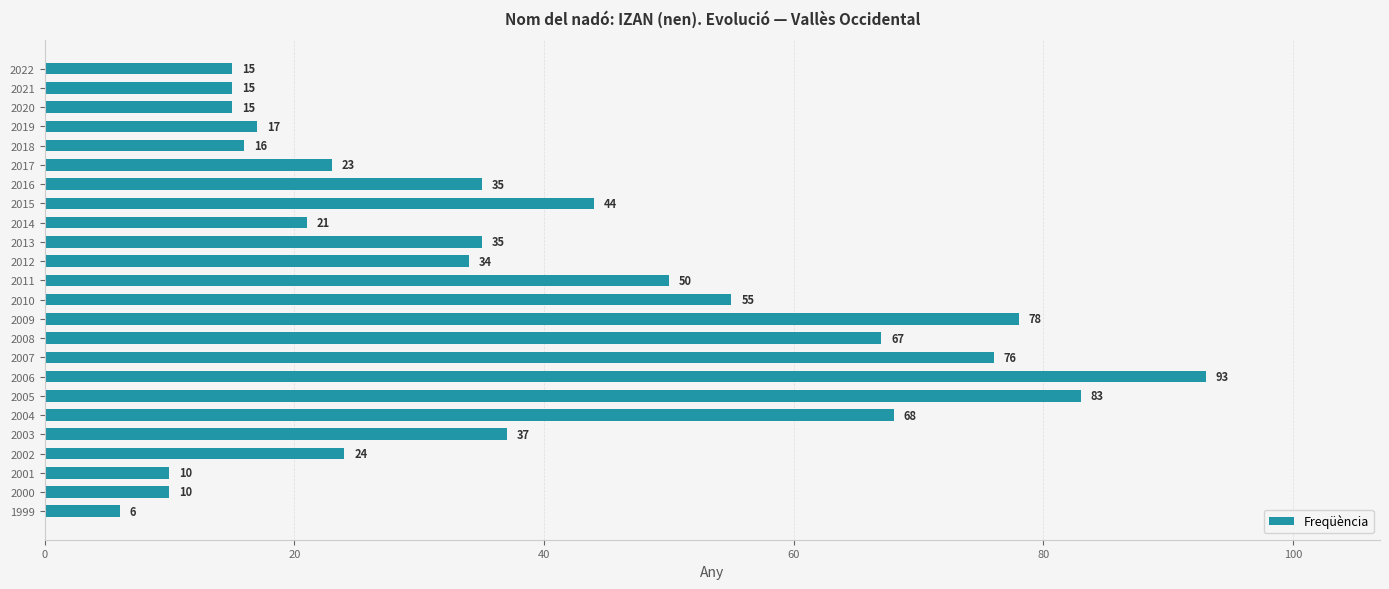

The value at 2010 is 16. True or false?

False